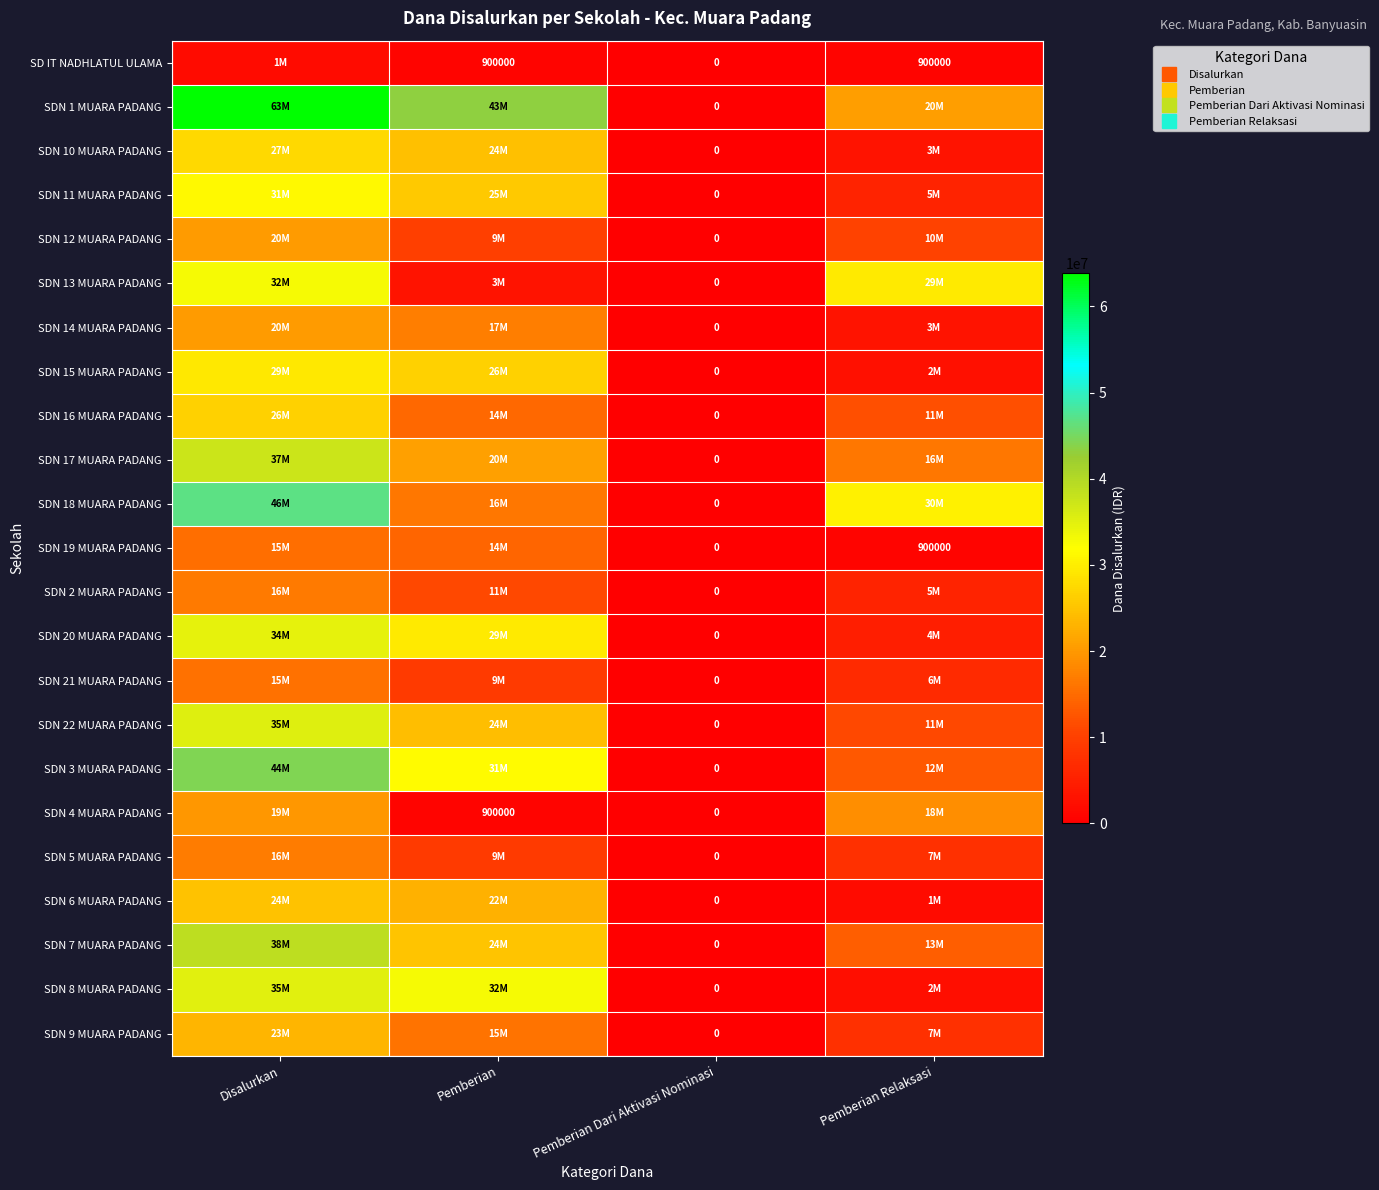

The value of SDN 2 MUARA PADANG at Pemberian is 2857542. True or false?

False